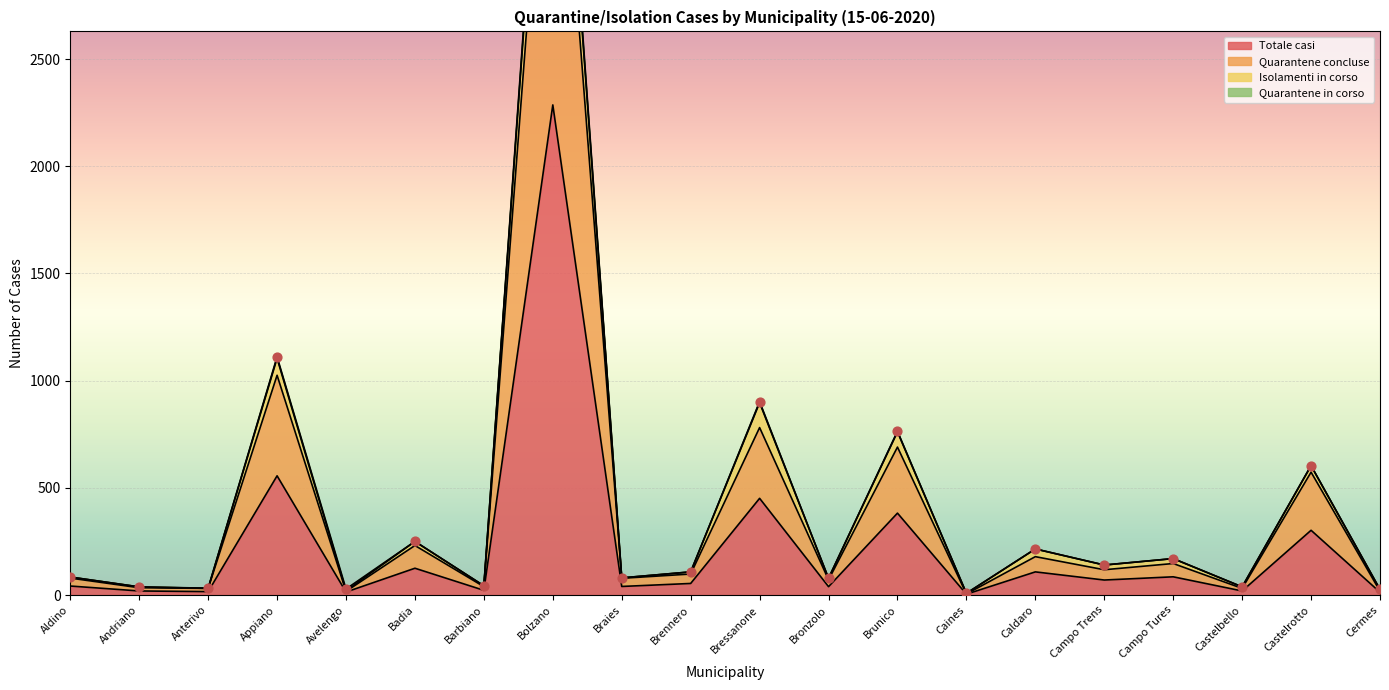

Which series has the largest Y range (max minus min)?

Quarantene concluse